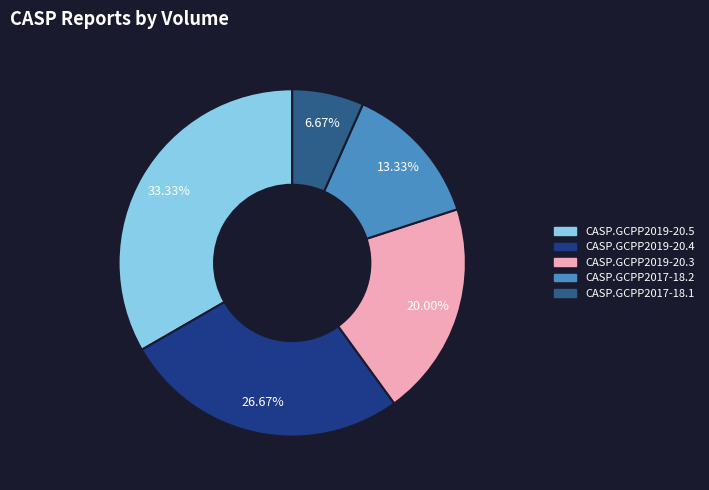

Which category has the smallest portion of the pie?

CASP.GCPP2017-18.1